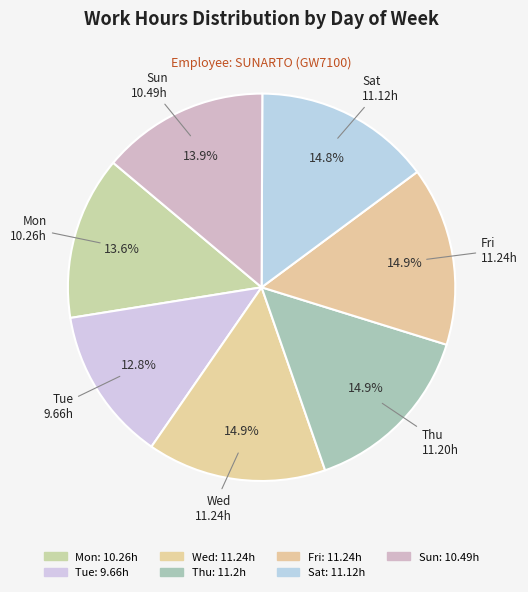

Does Fri represent more than half of the total?

No